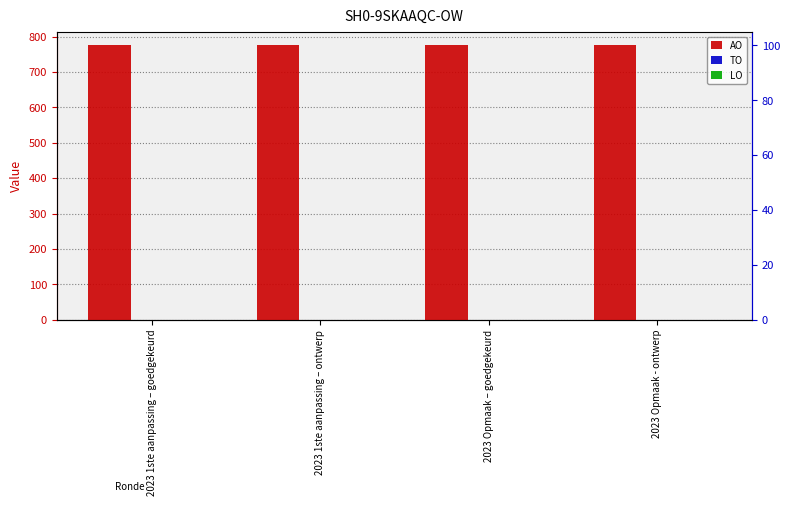

What value does the AO series have at 2023 1ste aanpassing – goedgekeurd?

775